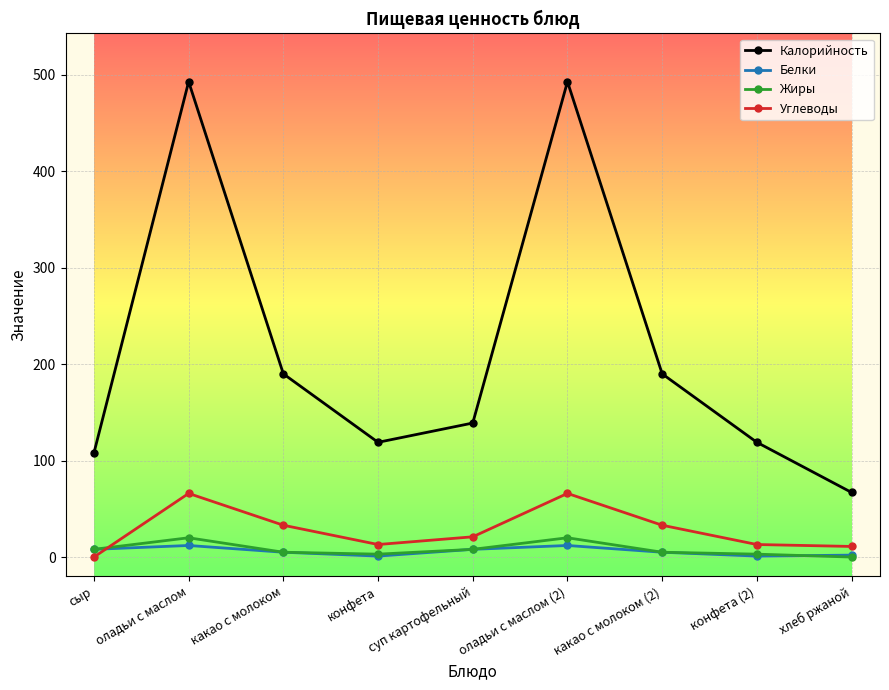

Rank the series by their maximum value, from lowest to highest.

Белки, Жиры, Углеводы, Калорийность